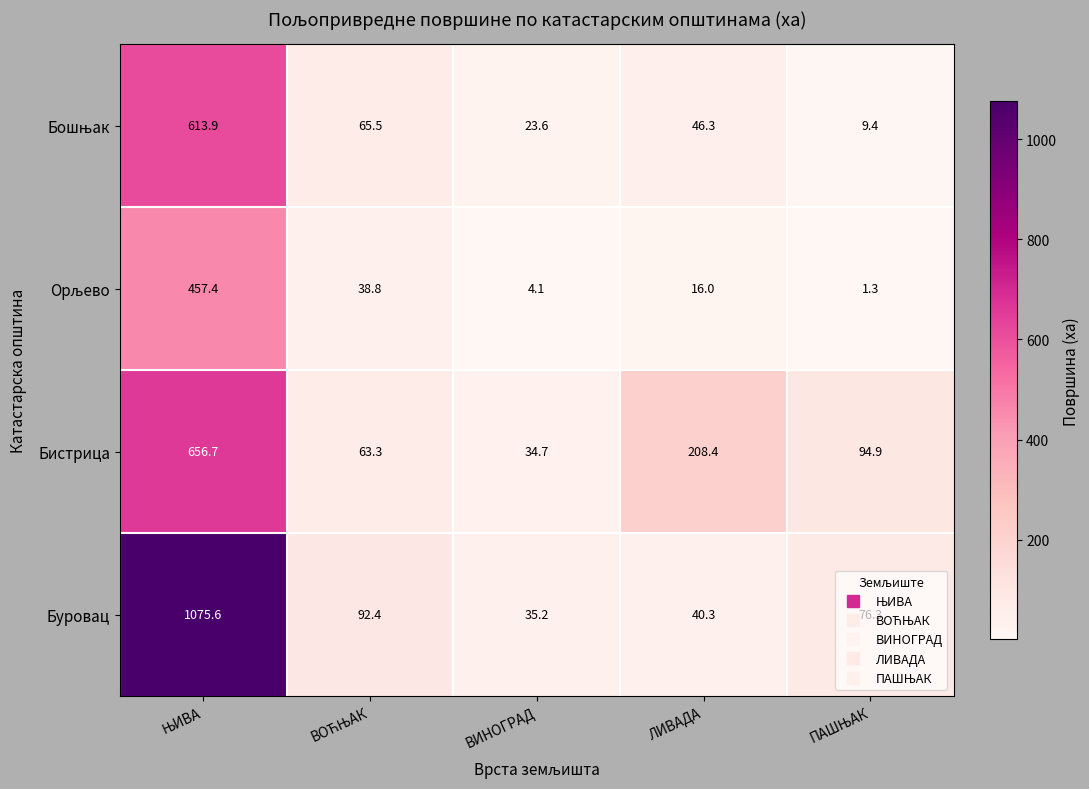

What is the difference between the second highest and minimum values in the Буровац series?

57.2